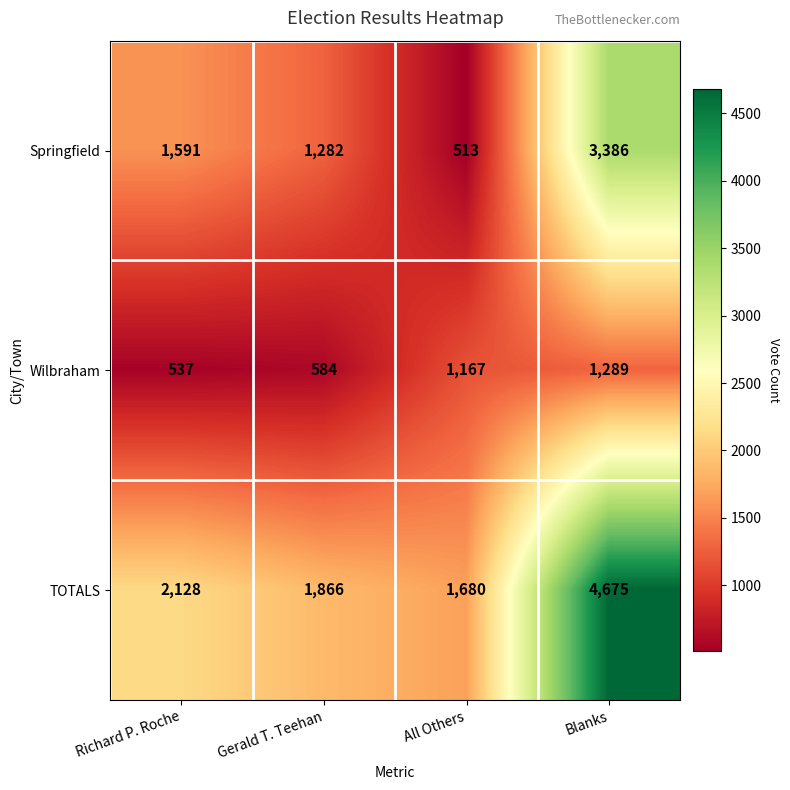

The value of Springfield at Blanks is 1455. True or false?

False